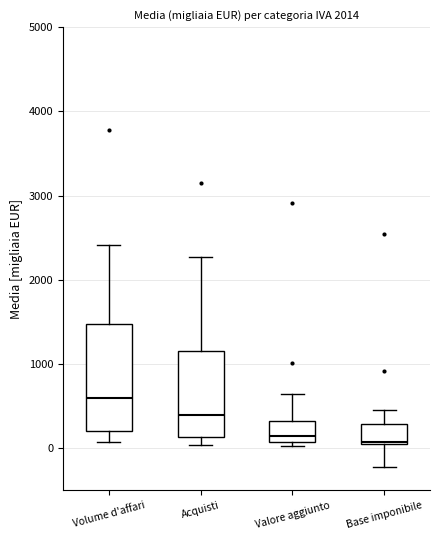

Reading left to right, transcribe this box plot: for each box, give where its median line is, the range the box spans, and where its two whiskers end, as read against the y-axis. The values are not printed on the chart, so give them approximately, as read against the axis.

Volume d'affari: median 600, box 200 to 1500, whiskers 100 to 2400
Acquisti: median 400, box 100 to 1200, whiskers 0 to 2300
Valore aggiunto: median 100 (just above the box's lower edge), box 100 to 300, whiskers 0 to 600
Base imponibile: median 100, box 100 to 300, whiskers -200 to 500